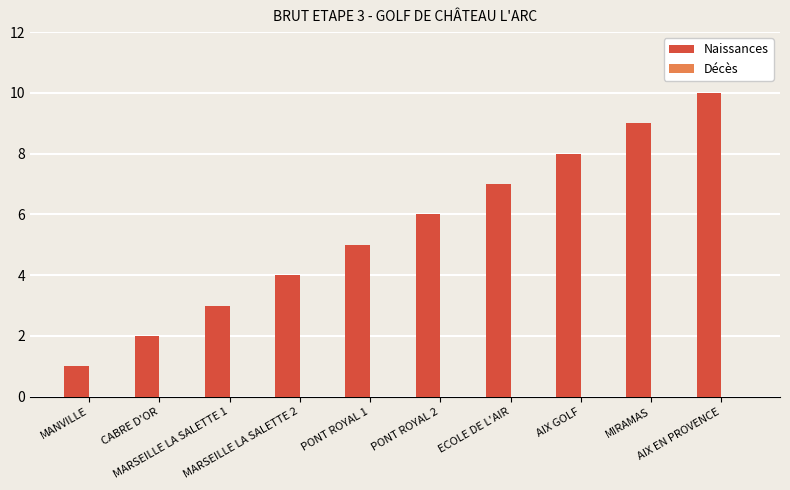

Which category has the highest value across all series?

AIX EN PROVENCE